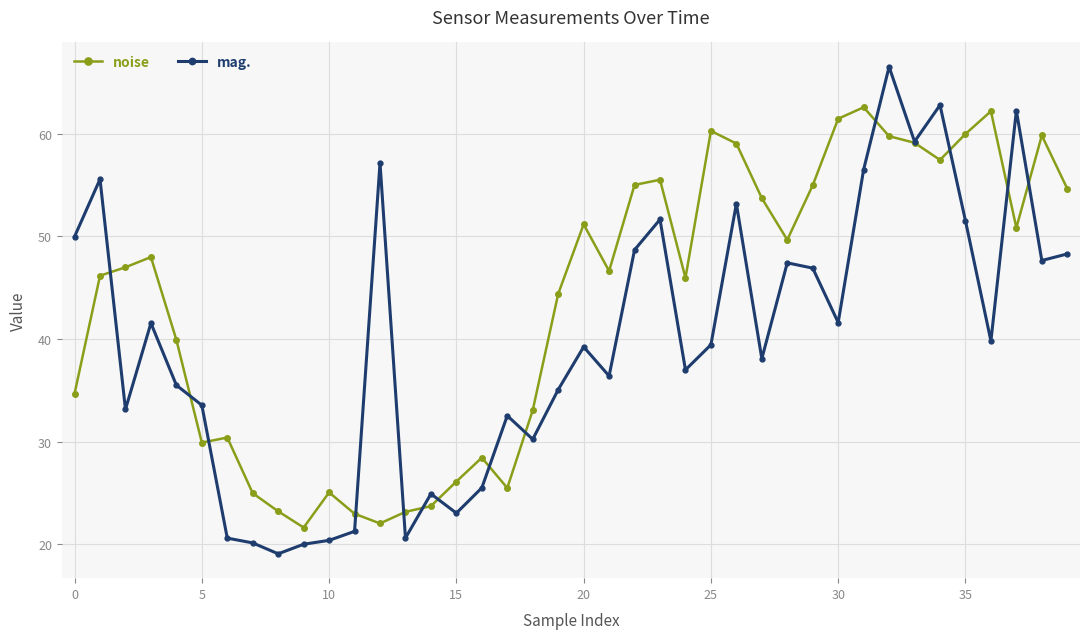

Which series has the widest spread of values?

mag.